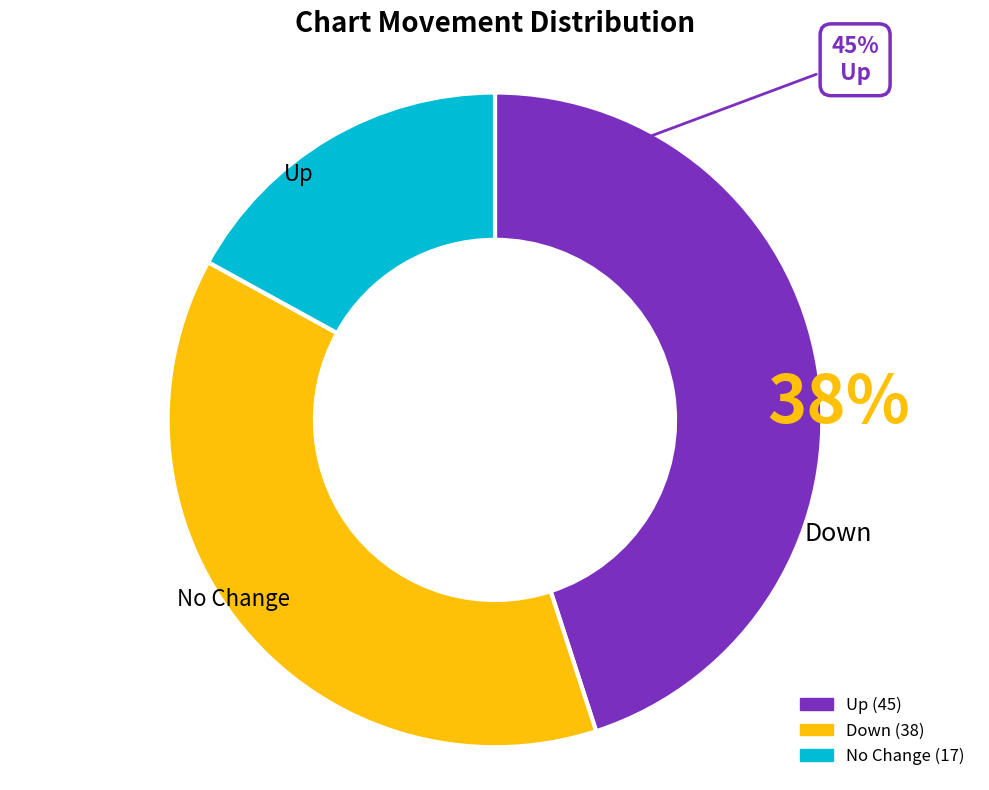

To the nearest percent, what portion does up represent?

45%